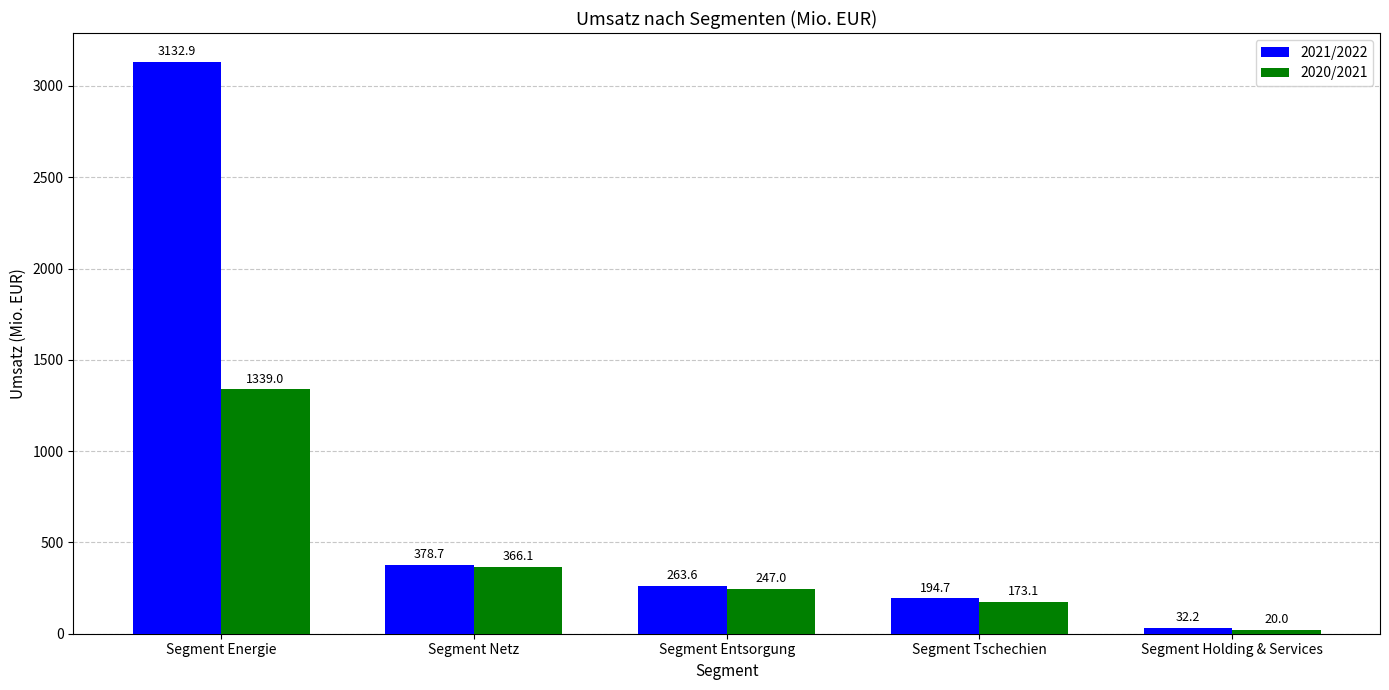

Is the value of 2021/2022 at Segment Energie greater than the value of 2020/2021 at Segment Entsorgung?

Yes